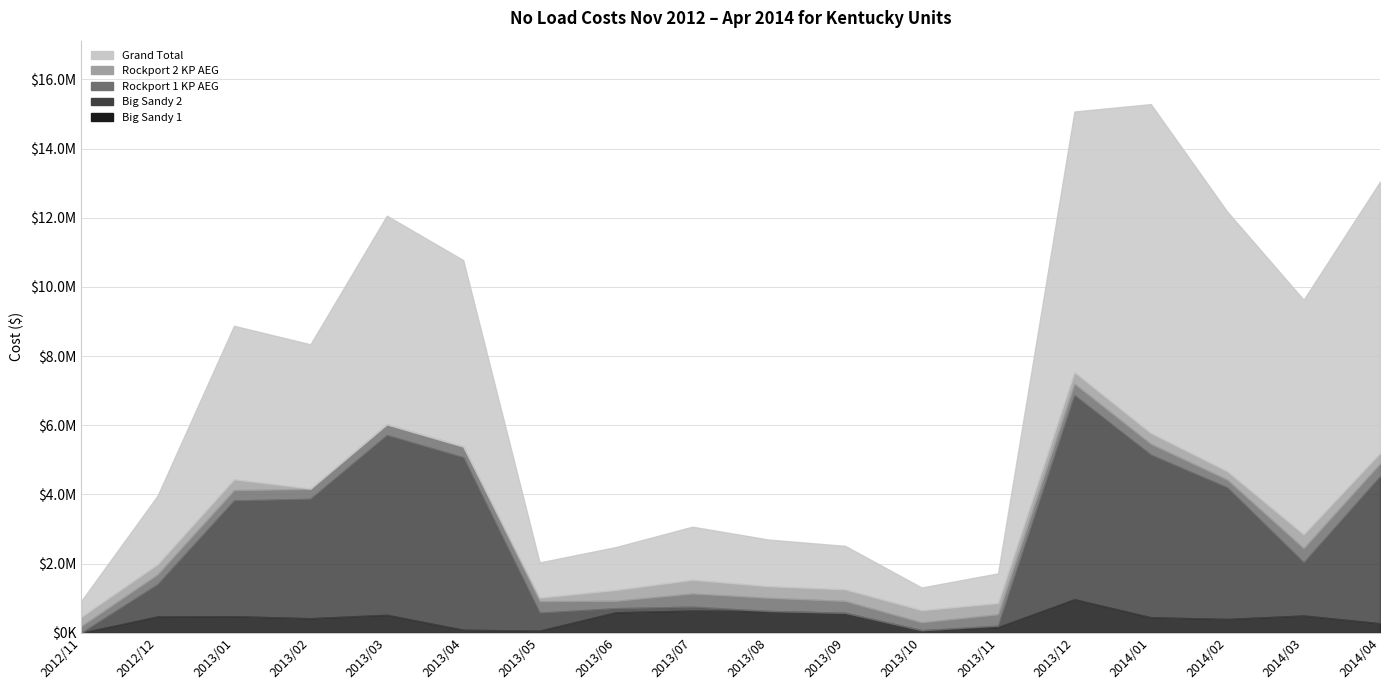

Reading left to right, list all the values displayed in this chart.

Big Sandy 1: 0.0	472697.7	480312.2	420972.0	520103.0	86450.0	61970.0	593905.5	640957.7	629728.0	576437.2	73942.9	165016.7	970391.6	448955.9	400241.5	499222.2	276695.1
Big Sandy 2: 0.0	933187.3	3345690.5	3453936.2	5198100.6	4988347.0	519040.0	118387.6	114293.6	0.0	0.0	0.0	42524.0	5901922.8	4700457.7	3802847.8	1535995.9	4250145.3
Rockport 1 KP AEG: 192970.6	284976.7	301204.9	281499.0	312367.1	314101.8	334150.2	211545.9	381620.2	381467.9	343950.1	229045.2	327022.0	330932.2	314973.5	226435.4	409244.7	368710.2
Rockport 2 KP AEG: 266952.7	292890.8	311715.0	14707.0	0.0	0.0	102251.5	316495.0	397208.1	336661.4	336297.1	351695.4	324896.5	333547.7	310999.9	241648.9	403847.8	303590.5
Grand Total: 459923.2	1983752.5	4438922.6	4171114.1	6030570.7	5388898.8	1017411.7	1240334.1	1534079.7	1347857.3	1256684.5	654683.6	859459.2	7536794.3	9512300.8	7510061.8	6782073.5	7844746.3